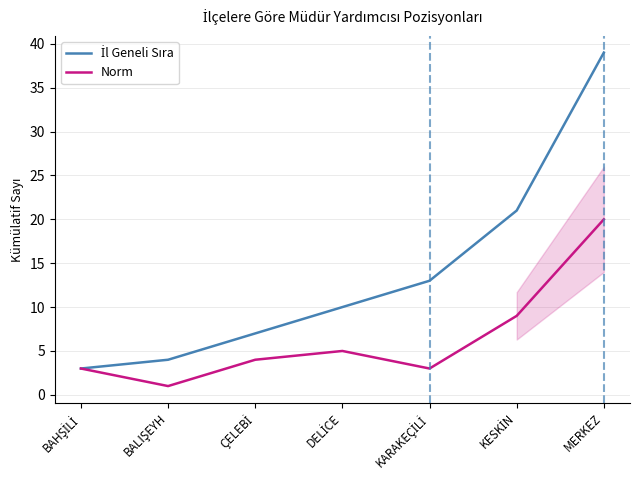

At which category does the chart reach its peak across all series?

MERKEZ